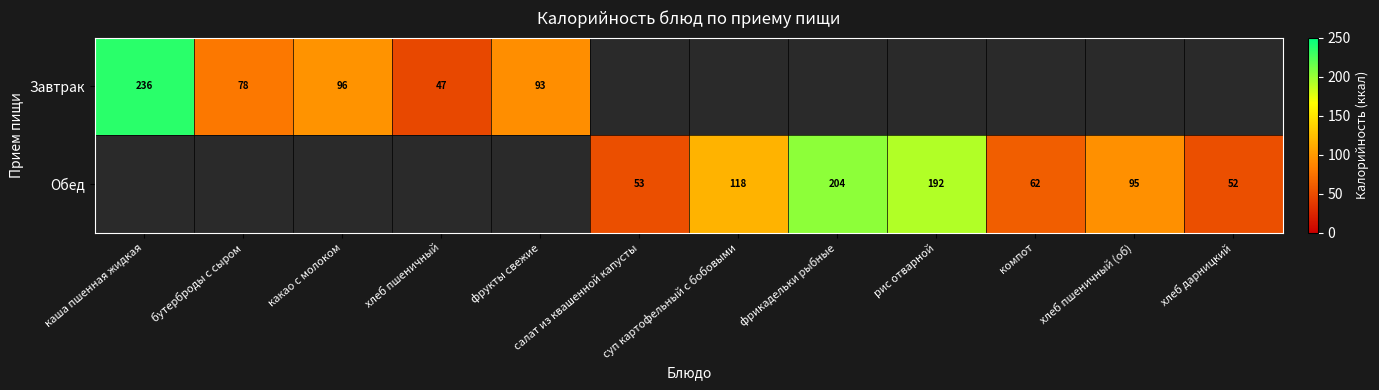

Is the value of Обед at компот greater than the value of Завтрак at хлеб пшеничный?

Yes